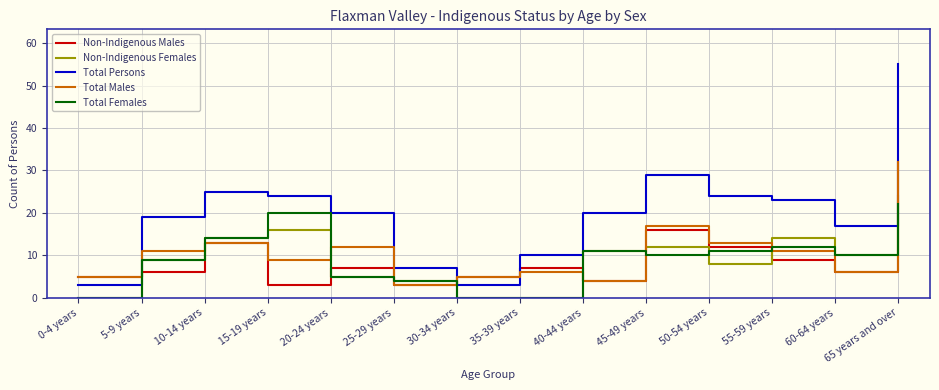

Where is the first local maximum for Non-Indigenous Females?

15-19 years